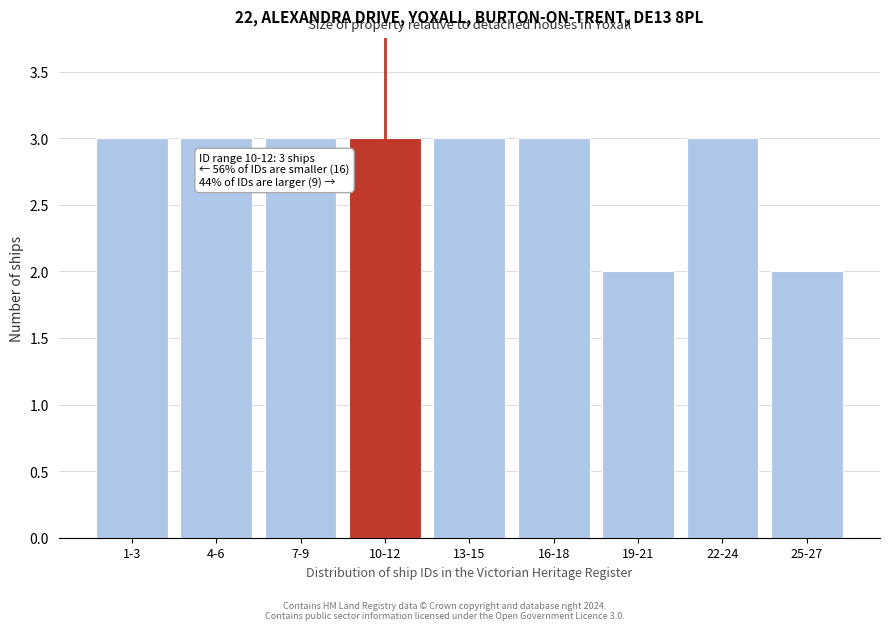

Reading left to right, extract all data points from this chart.

3	3	3	3	3	3	2	3	2